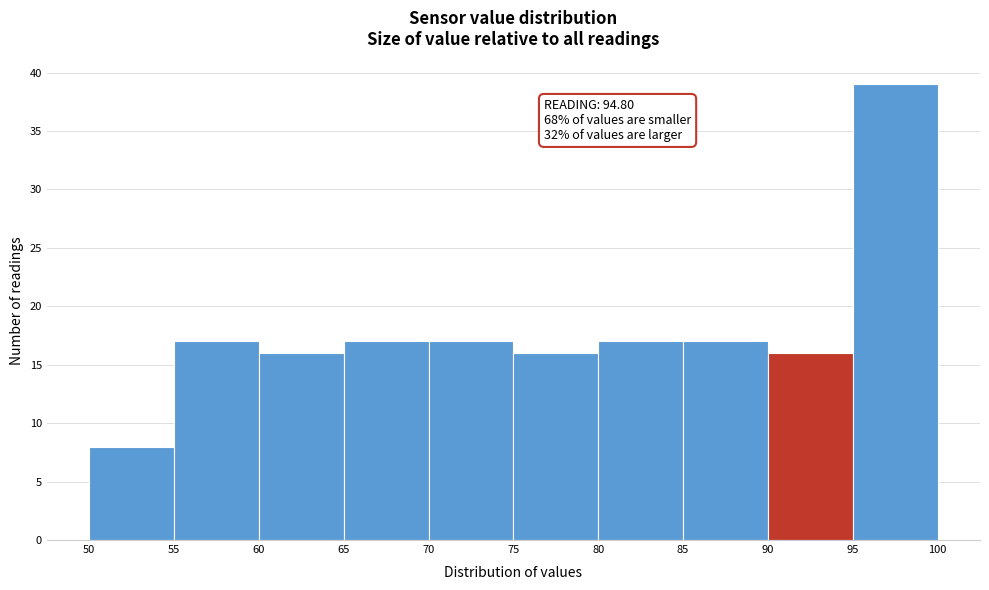

Which range on the x-axis has the tallest bar?

95 to 100